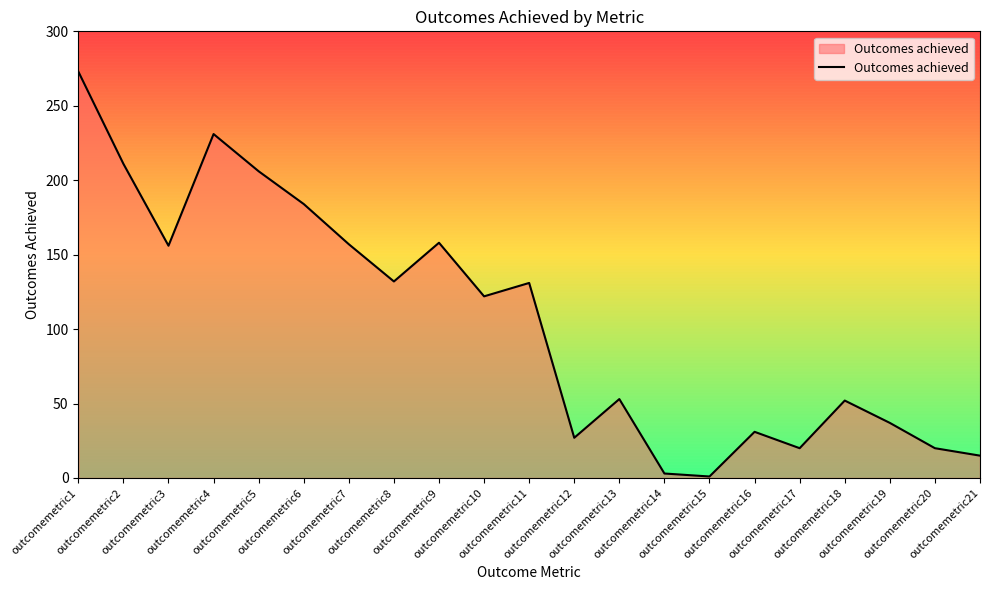

List the labels in order of value, largest first.

outcomemetric1, outcomemetric4, outcomemetric2, outcomemetric5, outcomemetric6, outcomemetric9, outcomemetric7, outcomemetric3, outcomemetric8, outcomemetric11, outcomemetric10, outcomemetric13, outcomemetric18, outcomemetric19, outcomemetric16, outcomemetric12, outcomemetric17, outcomemetric20, outcomemetric21, outcomemetric14, outcomemetric15